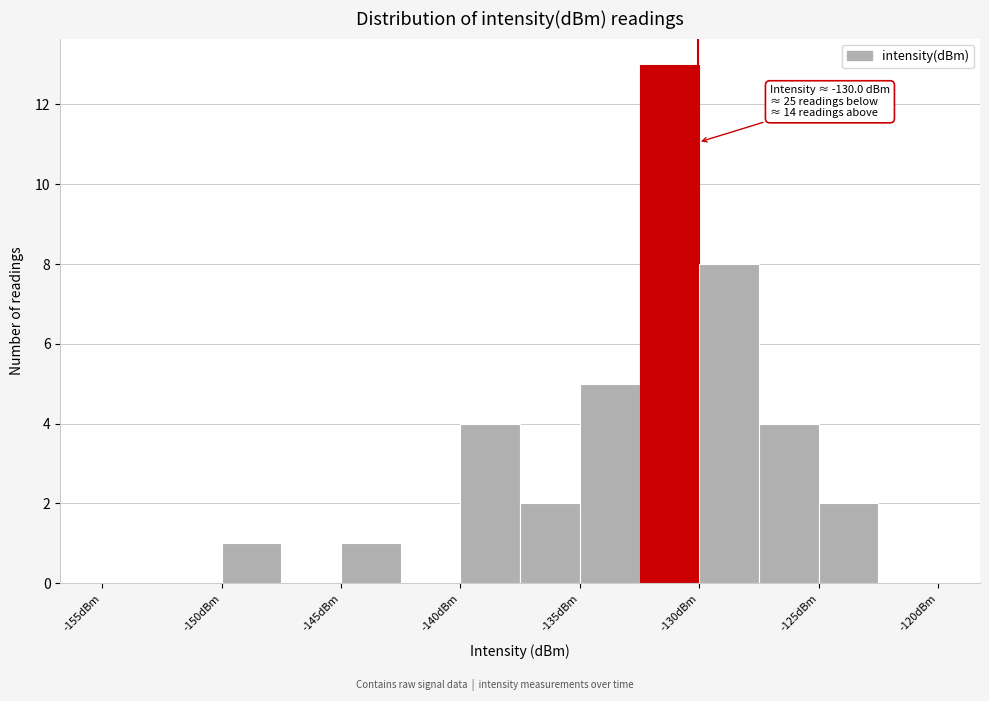

Which range on the x-axis has the tallest bar?

-132.5 to -130.0